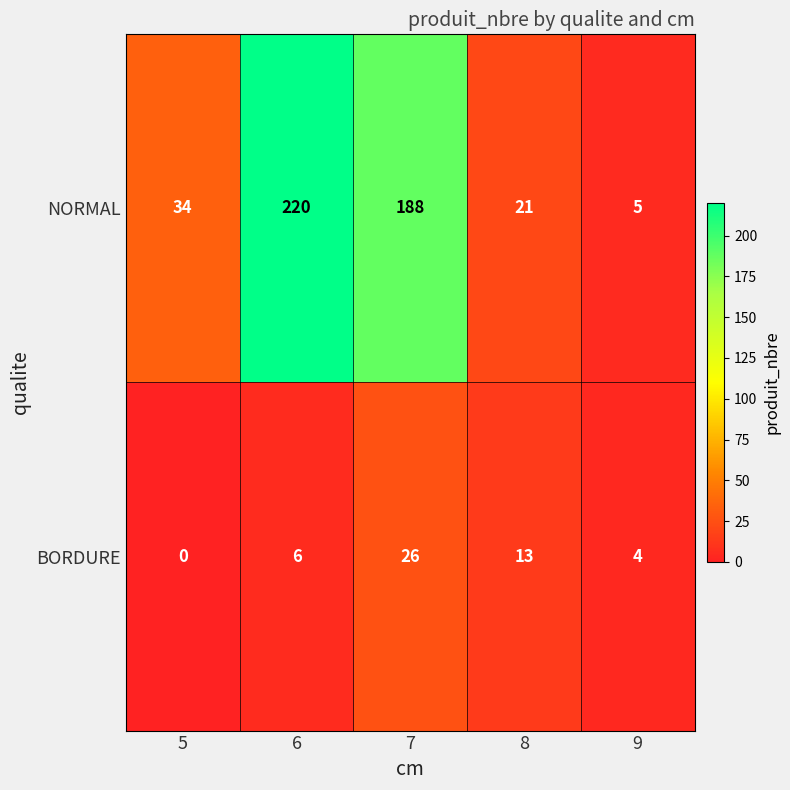

What is the total value across all series at 5?

34